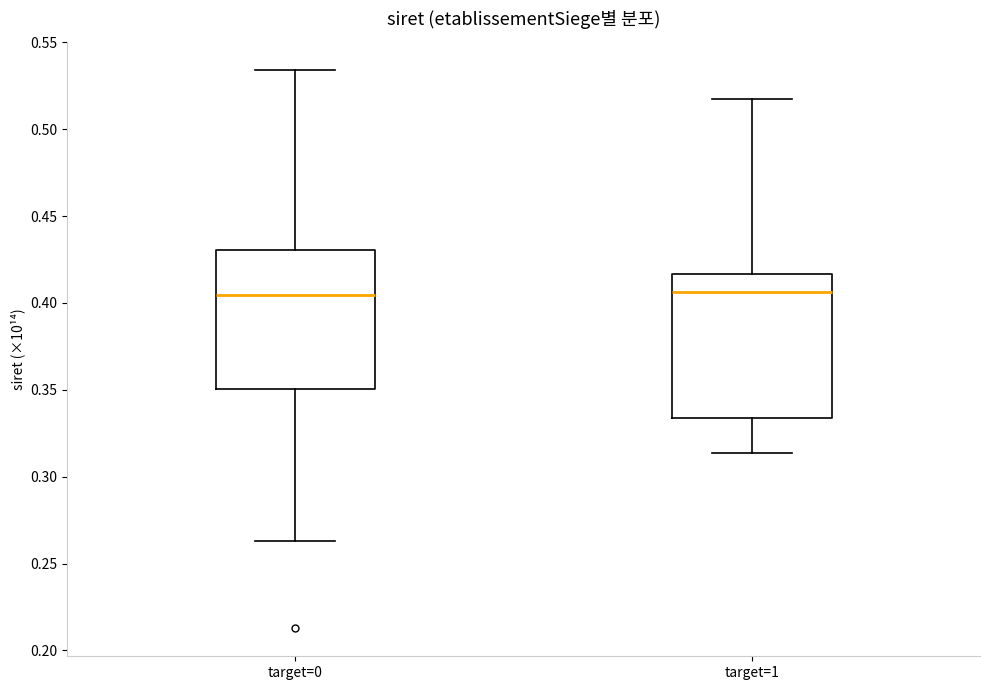

Reading left to right, read every box against the y-axis: the position of its median line, the range the box covers, and the ends of its whiskers. The values are not printed on the chart, so give them approximately, as read against the axis.

target=0: median 0.405, box 0.350 to 0.430, whiskers 0.265 to 0.535
target=1: median 0.405, box 0.335 to 0.415, whiskers 0.315 to 0.520